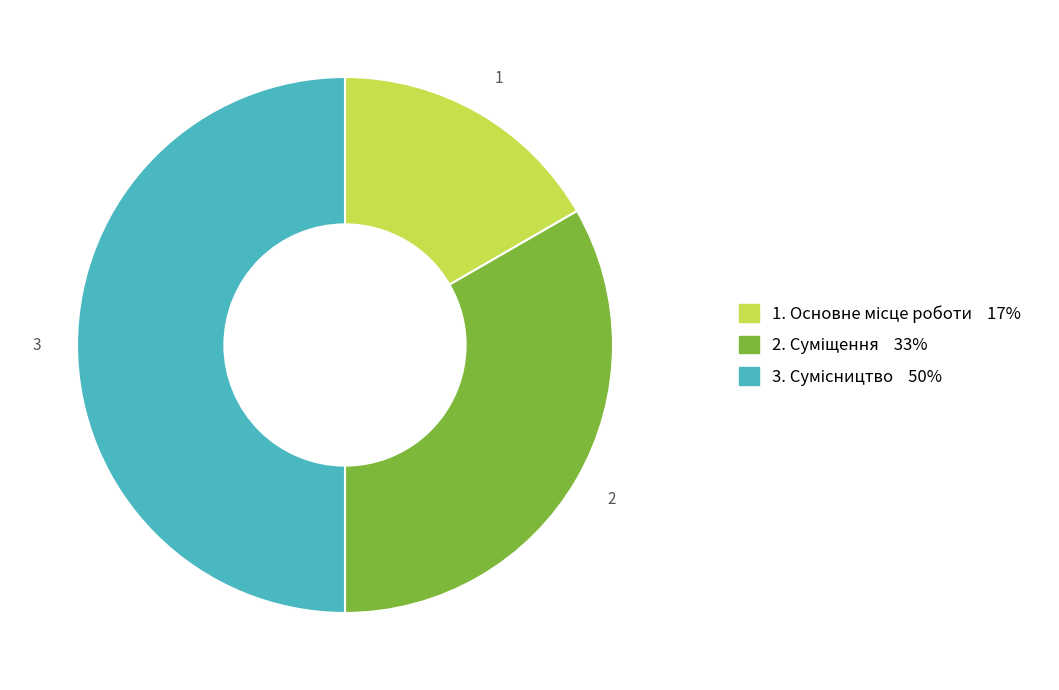

Which slice is the largest?

Сумісництво